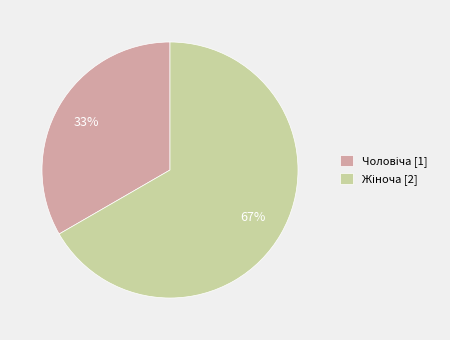

Does any single category account for the majority?

Yes